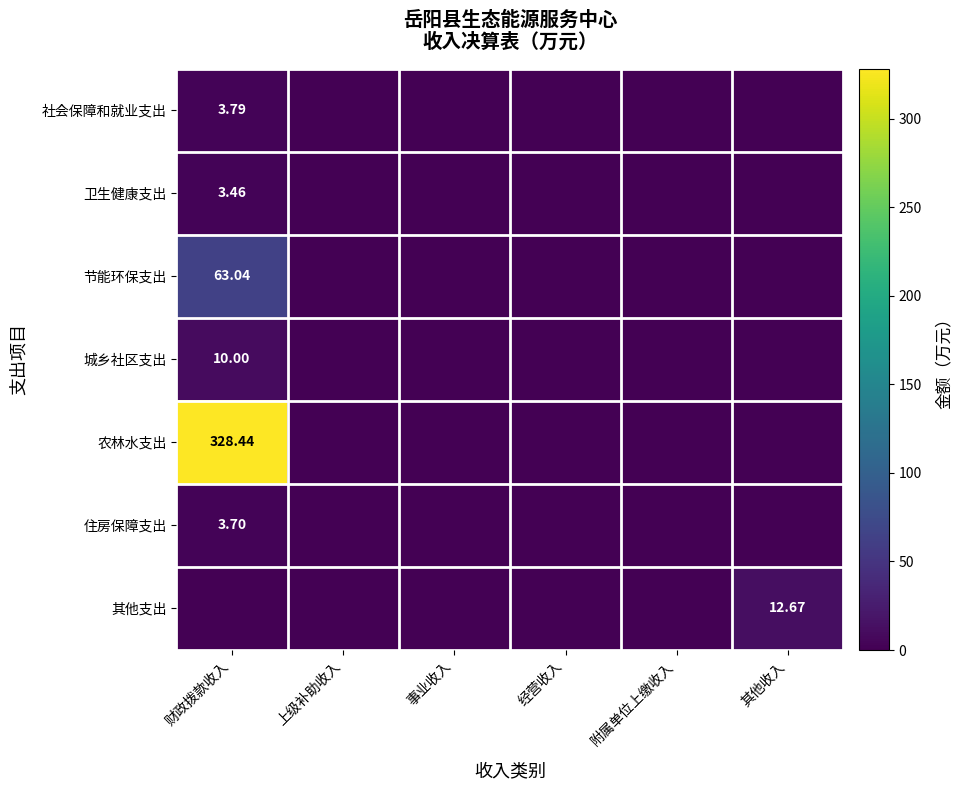

Which series has the widest spread of values?

农林水支出